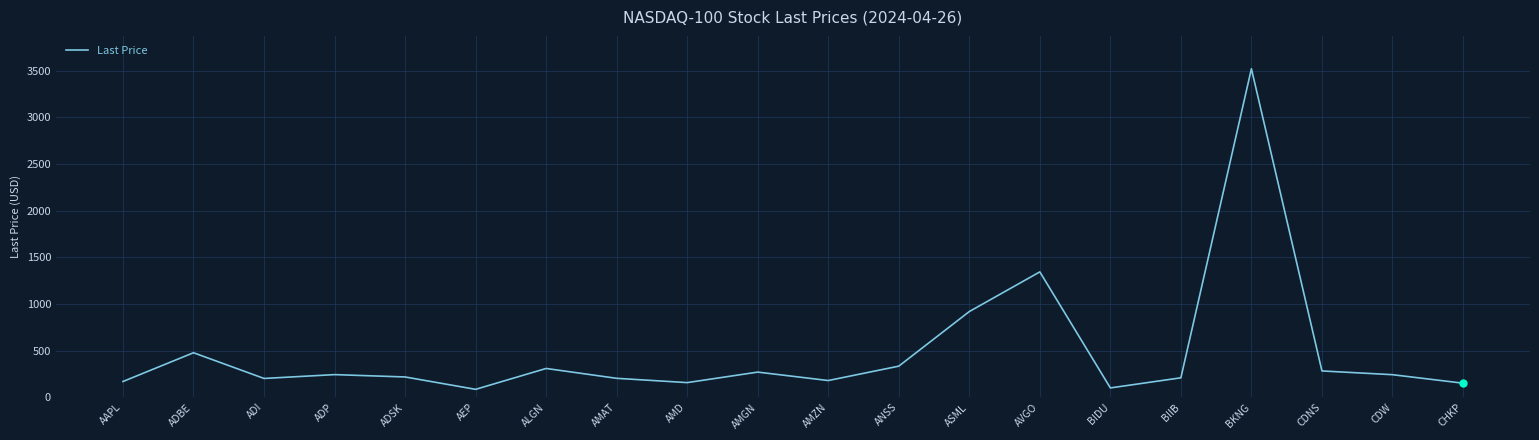

The value at AMGN is 447.4. True or false?

False